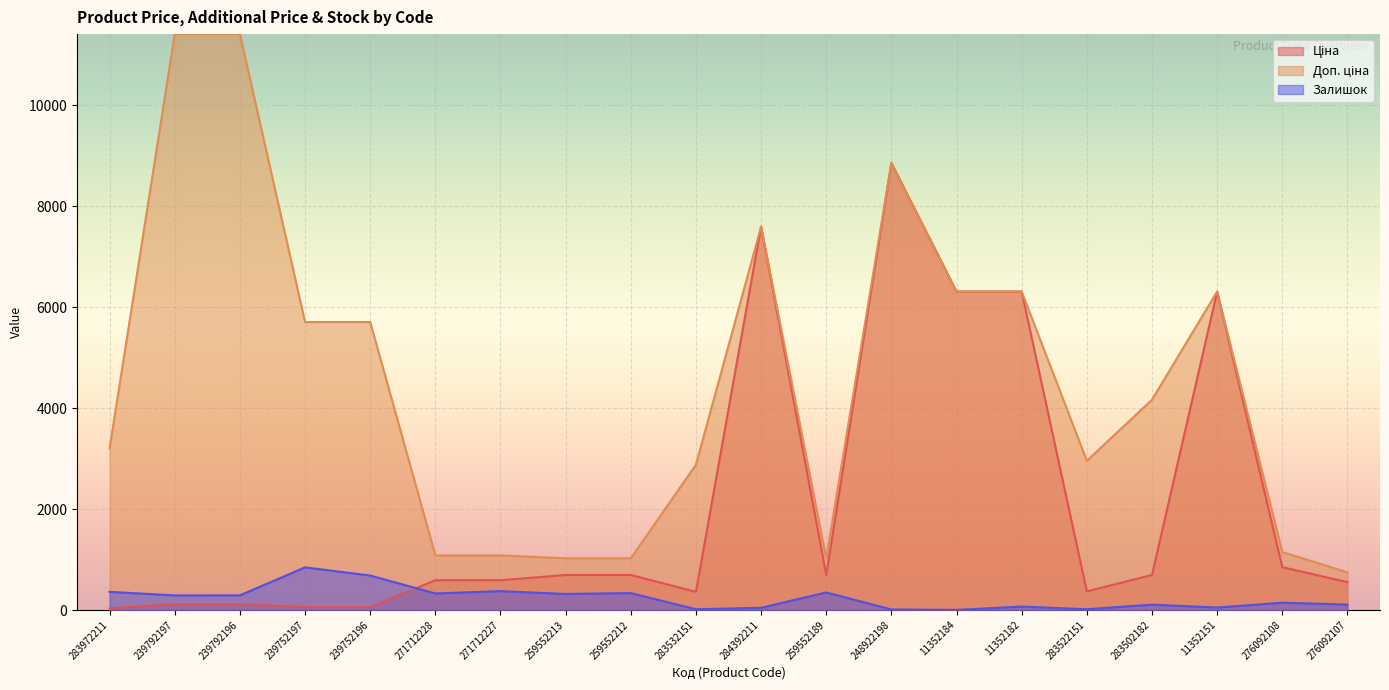

Is it true that Доп. ціна equals 3205.0 at 283972211?

True